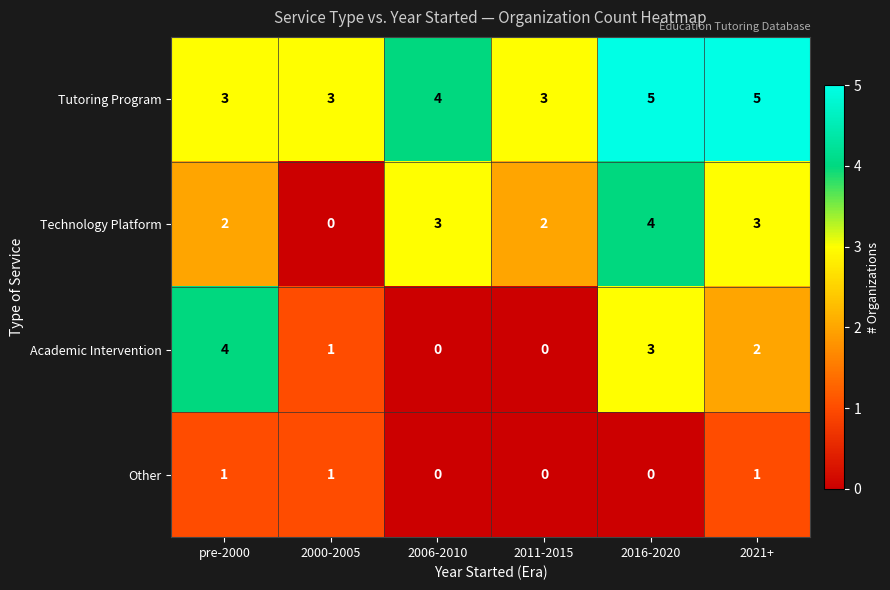

What is the difference between the highest and lowest values at 2006-2010?

4